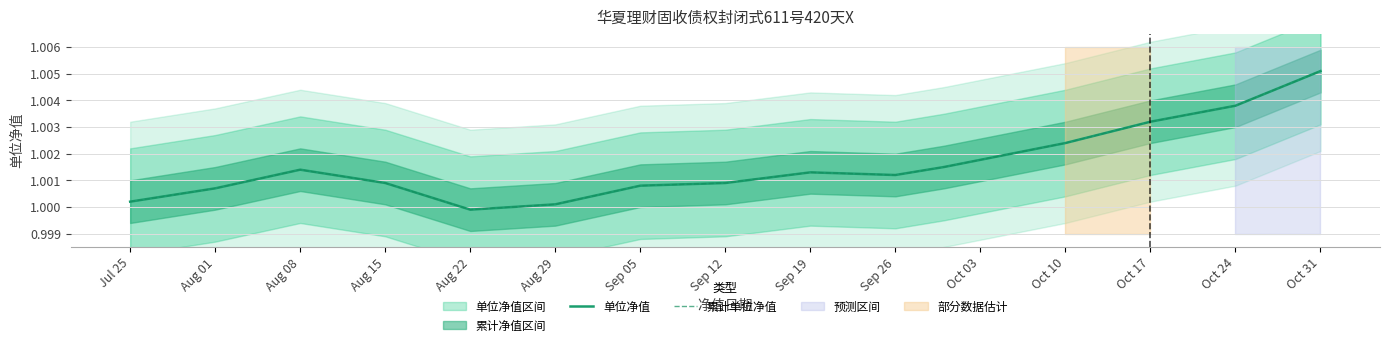

How many categories are shown in the chart?

15